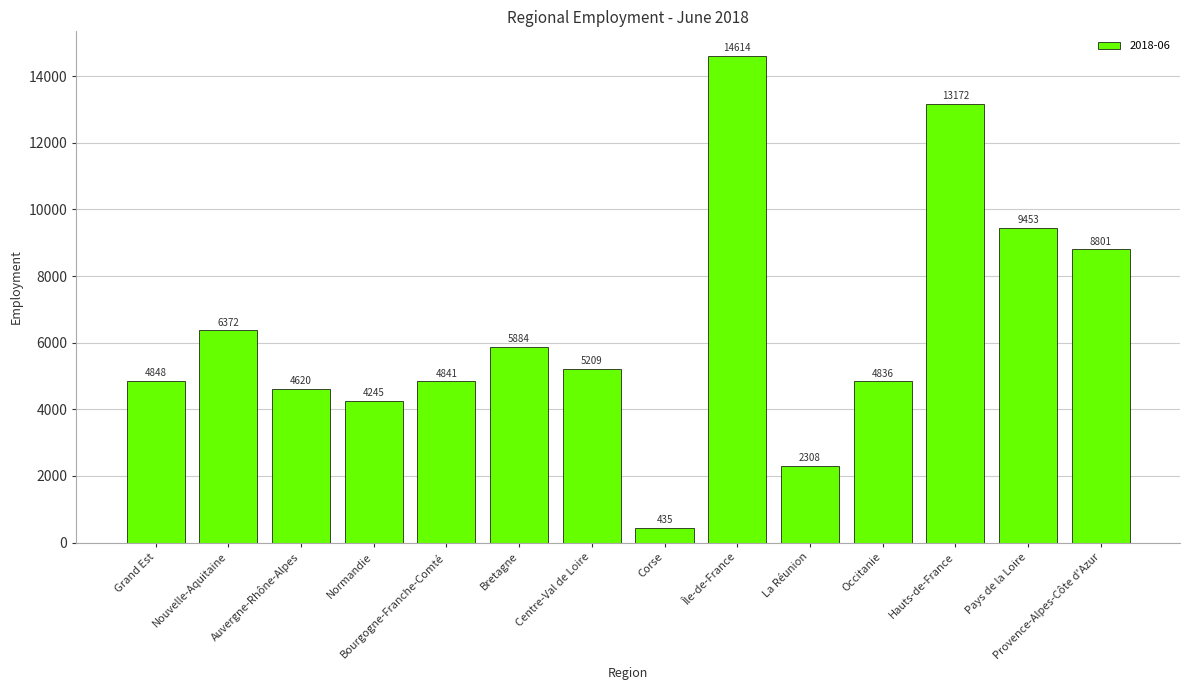

What is the average value?

6403